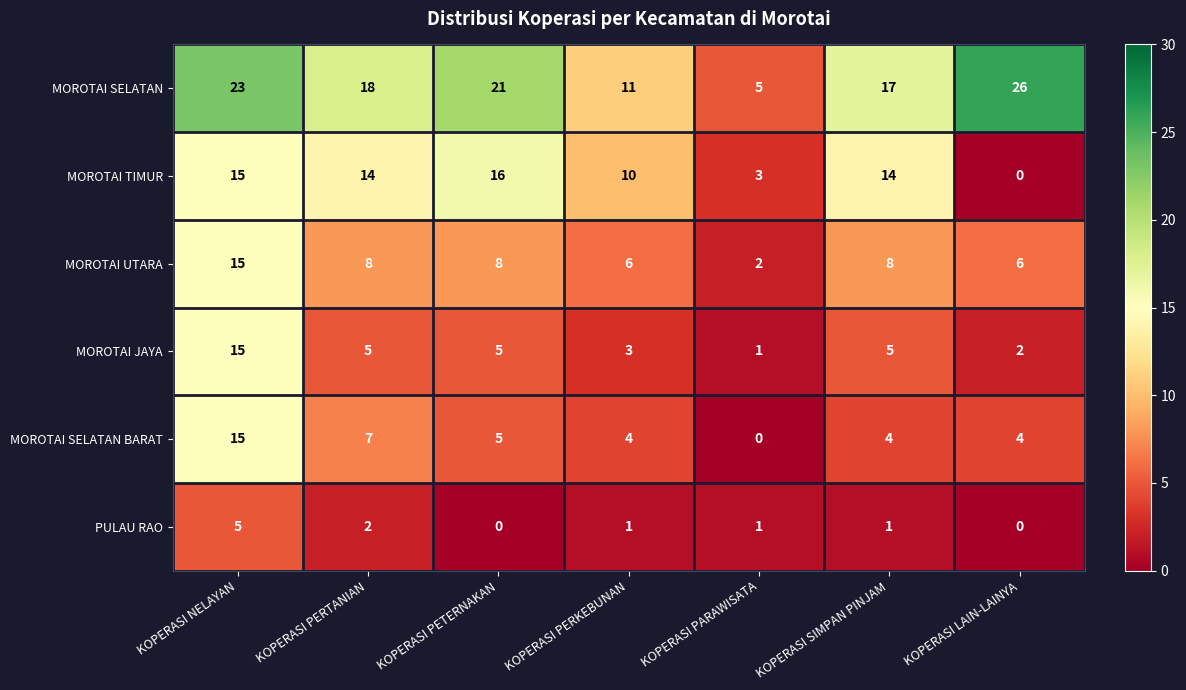

Which series changed the most between KOPERASI PARAWISATA and KOPERASI LAIN-LAINYA?

MOROTAI SELATAN